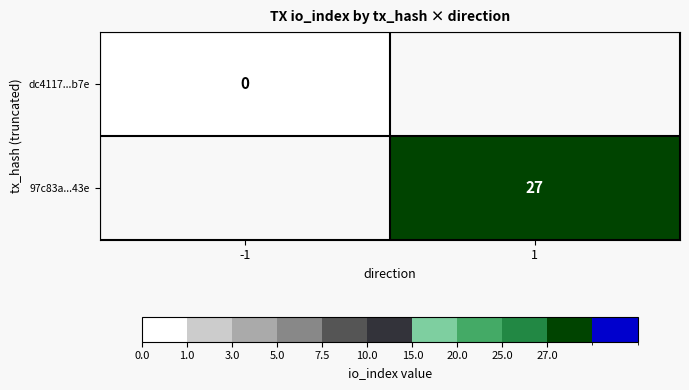

True or false: 97c83a...43e has a value of 13 at 1.

False